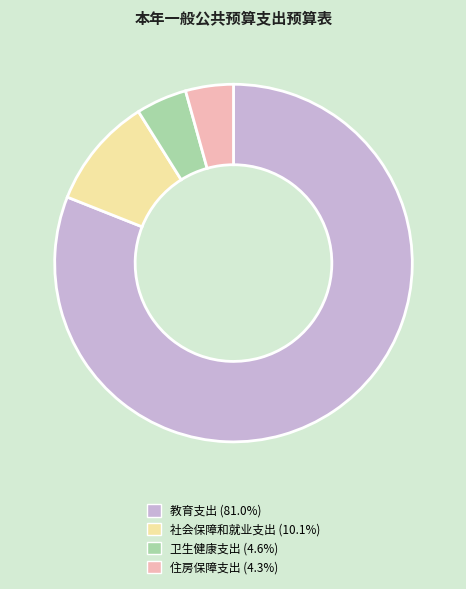

Combined, do 住房保障支出 and 教育支出 account for over 50%?

Yes